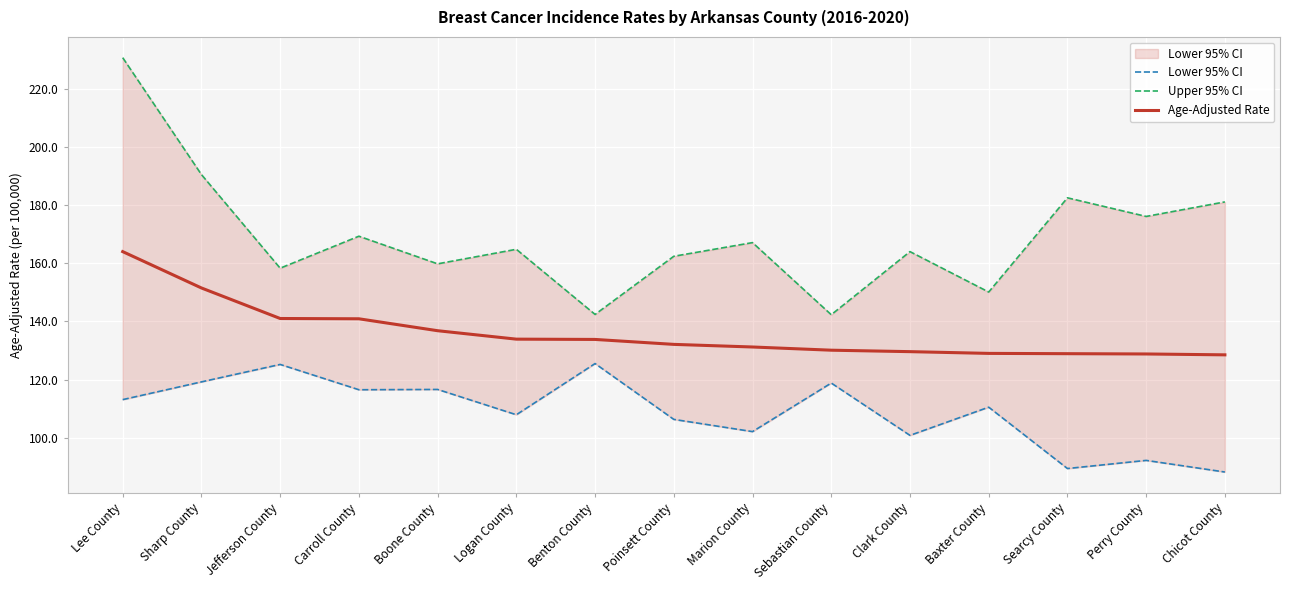

Read the Age-Adjusted Rate value at Searcy County.

128.9